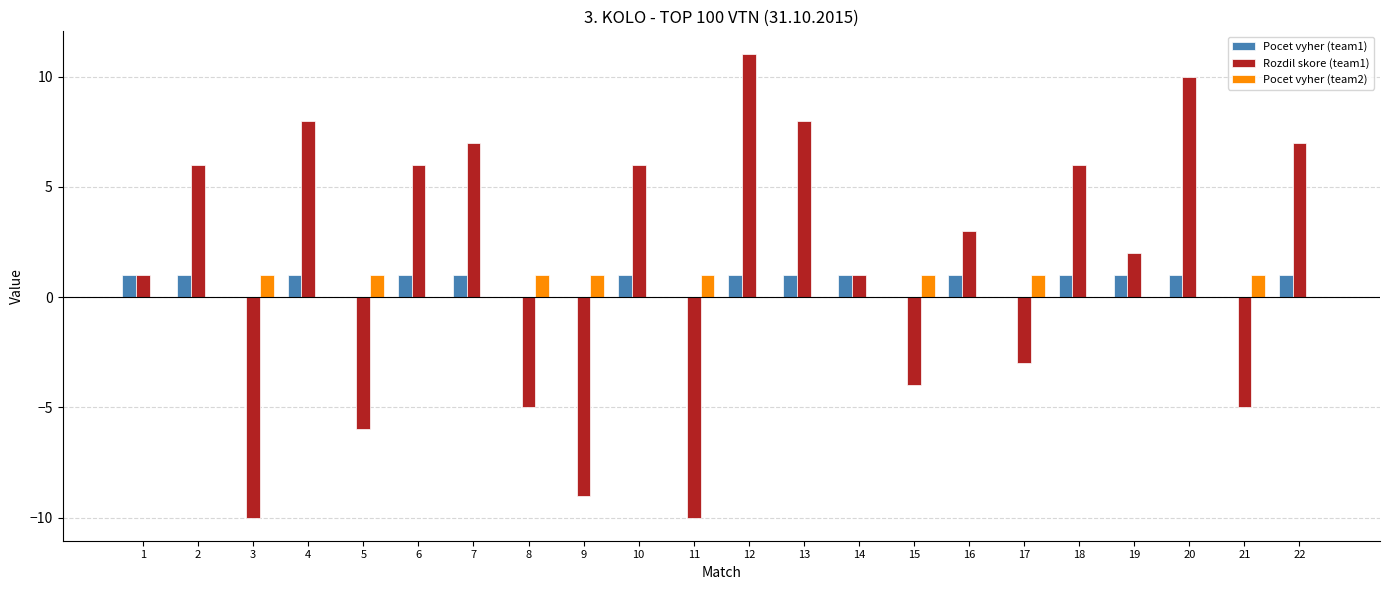

Is the value of Rozdil skore (team1) at 19 greater than the value of Pocet vyher (team2) at 15?

Yes